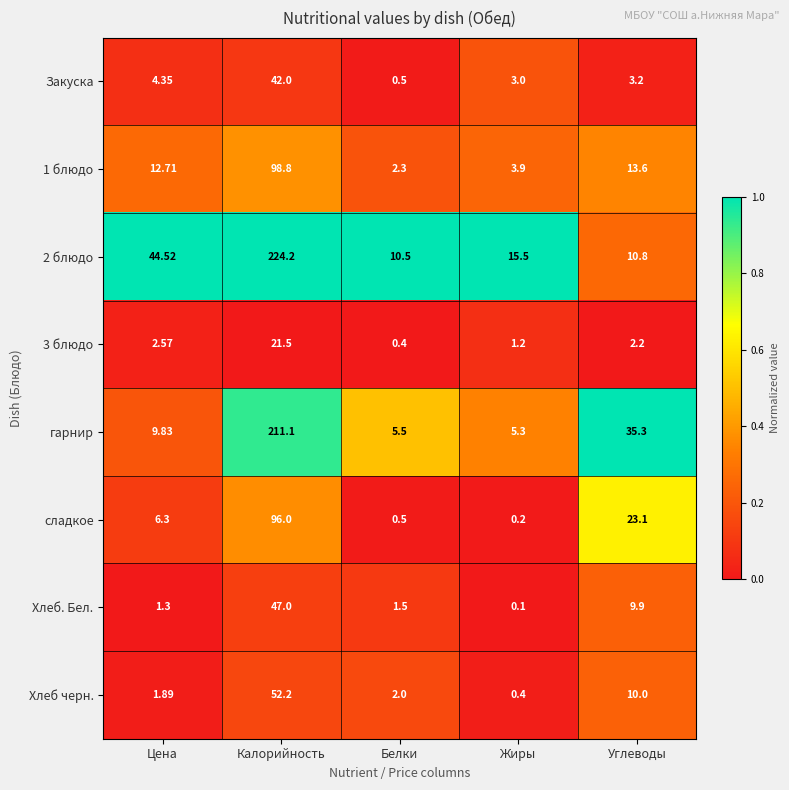

Which series changed the most between Жиры and Углеводы?

гарнир